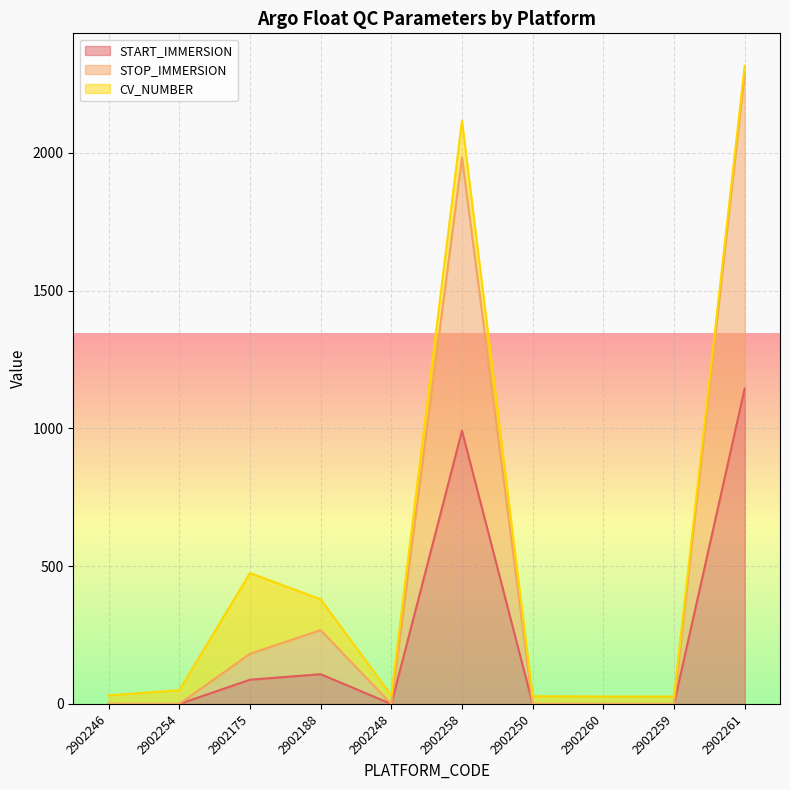

What is the total value across all series at 2902188?

380.0